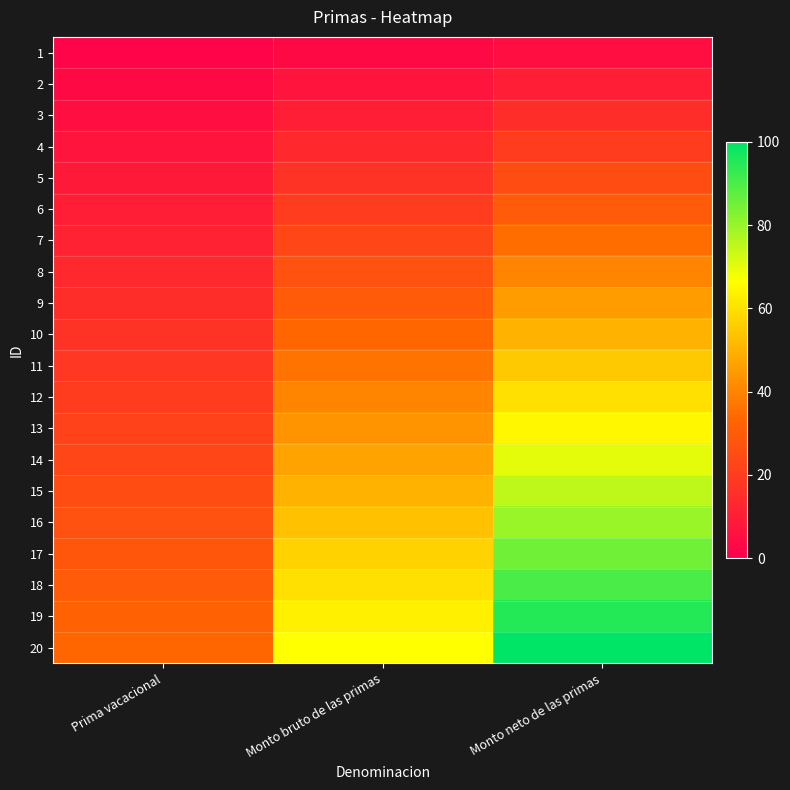

Rank the series by their maximum value, from highest to lowest.

20, 19, 18, 17, 16, 15, 14, 13, 12, 11, 10, 9, 8, 7, 6, 5, 4, 3, 2, 1